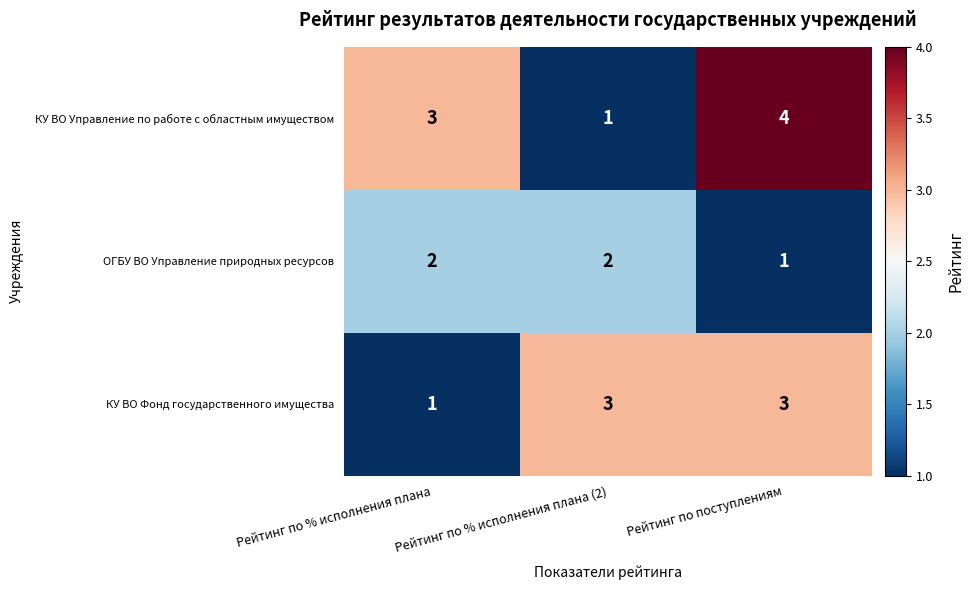

What is the difference between the maximum and minimum values in the КУ ВО Управление по работе с областным имуществом series?

3